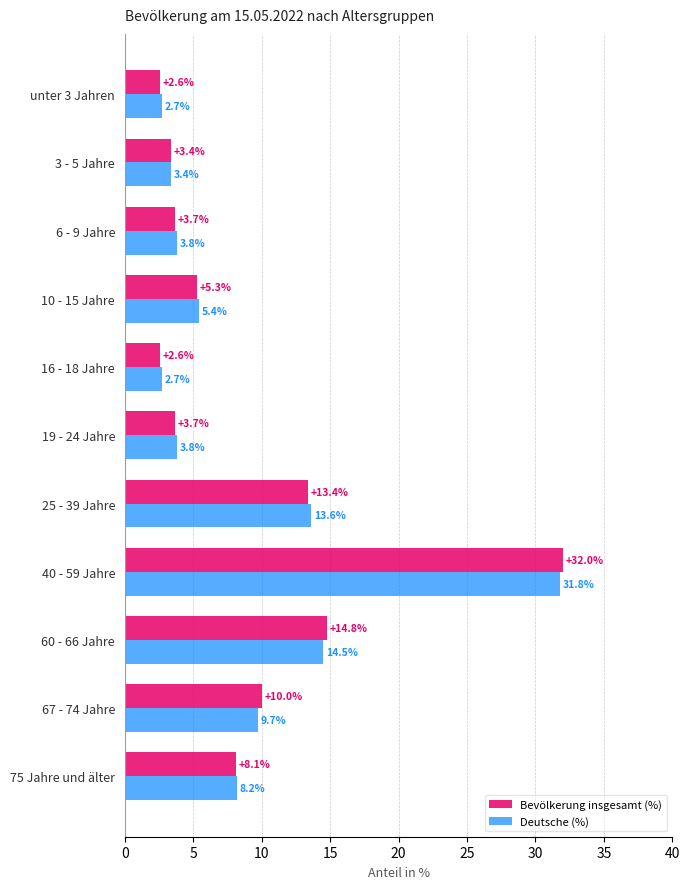

Read the Bevölkerung insgesamt (%) value at 60 - 66 Jahre.

14.8